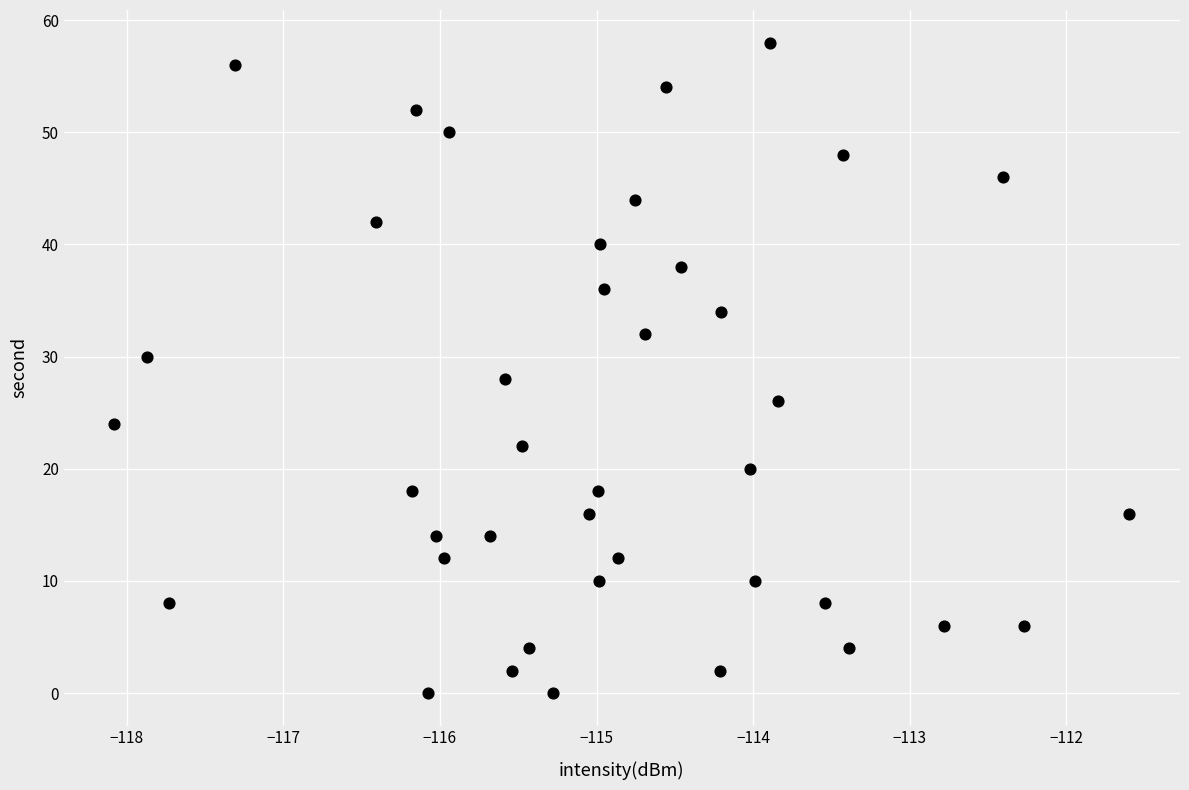

What is the range of Y values (max minus min)?

58